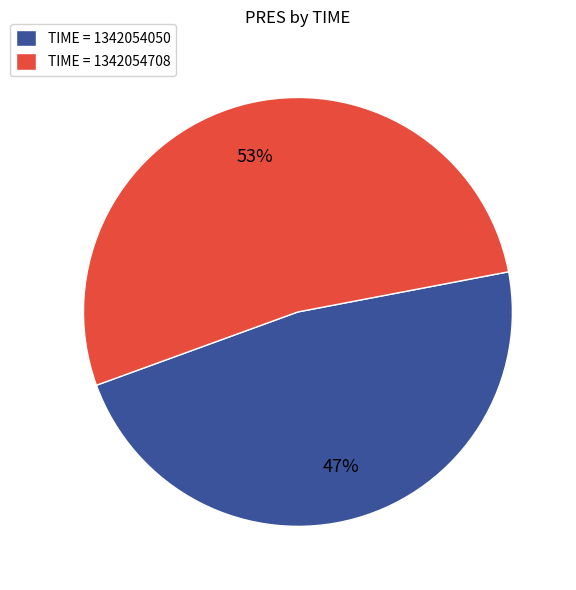

Which category accounts for the majority?

TIME = 1342054708